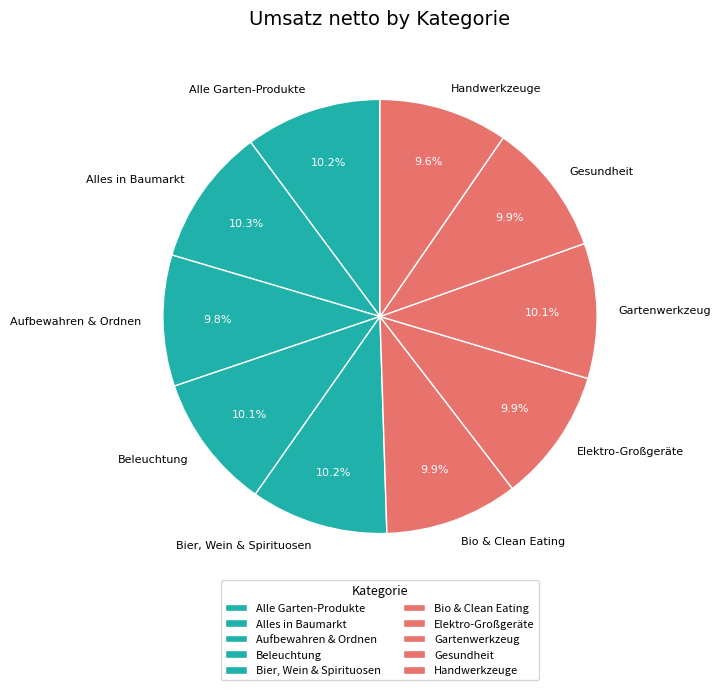

To the nearest percent, what is the difference between the largest and smallest slice percentages?

1%